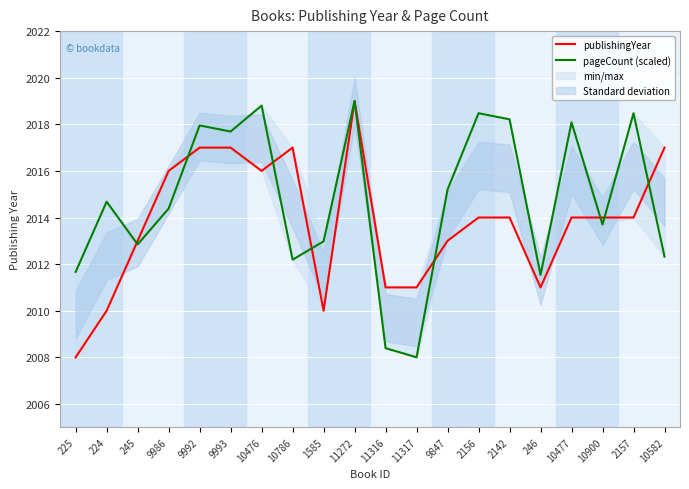

Which label corresponds to the largest value in the chart?

11272